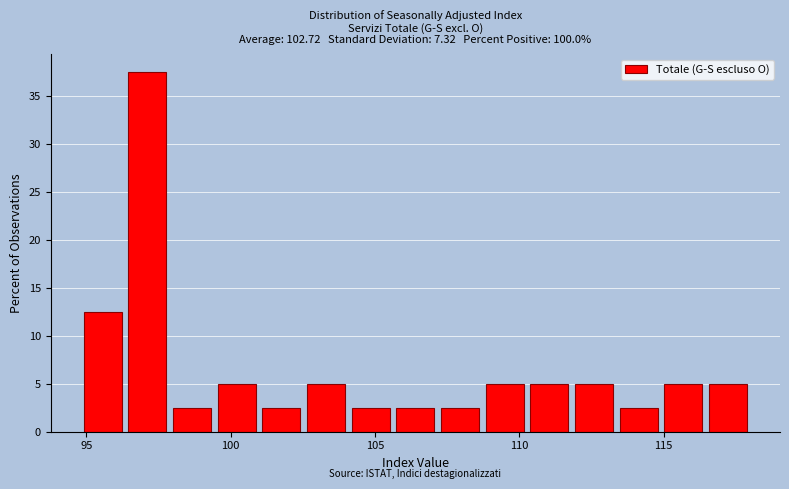

Around what value on the x-axis is the tallest bar? Give the approximate position of its centre, as read against the axis.

97.0